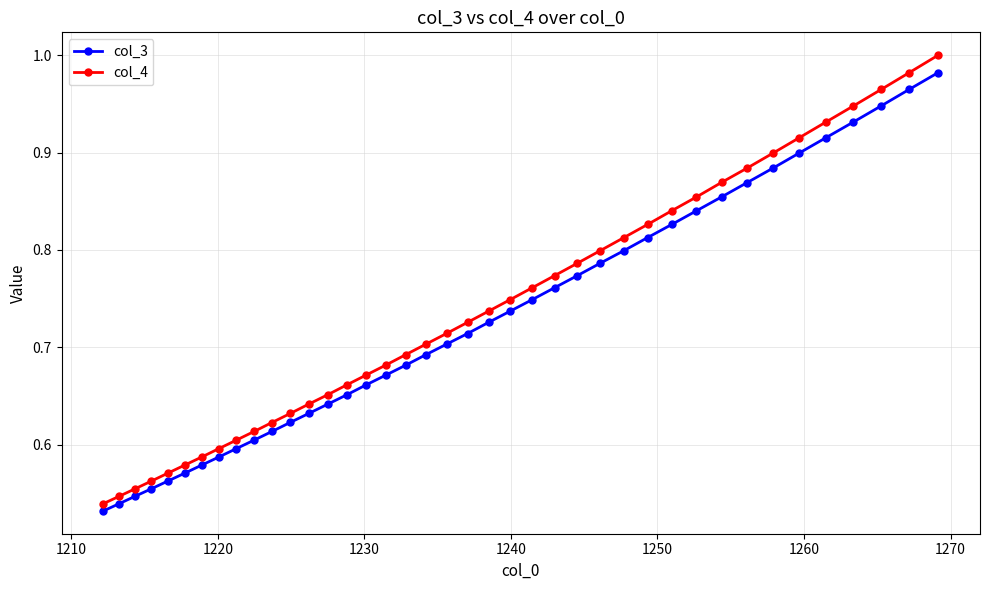

True or false: col_4 and col_3 intersect in this chart.

False